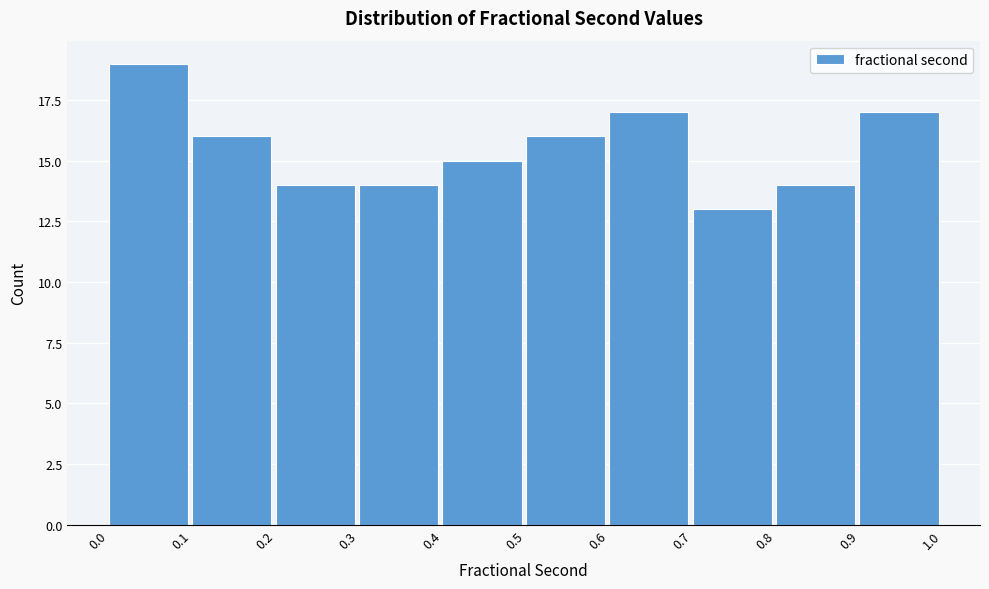

Reading left to right, transcribe this chart: for each bar, give the range it covers on the x-axis and its height. The values are not printed on the chart, so give them approximately, as read against the axis.

0.0 to 0.1: 19
0.1 to 0.2: 16
0.2 to 0.3: 14
0.3 to 0.4: 14
0.4 to 0.5: 15
0.5 to 0.6: 16
0.6 to 0.7: 17
0.7 to 0.8: 13
0.8 to 0.9: 14
0.9 to 1.0: 17